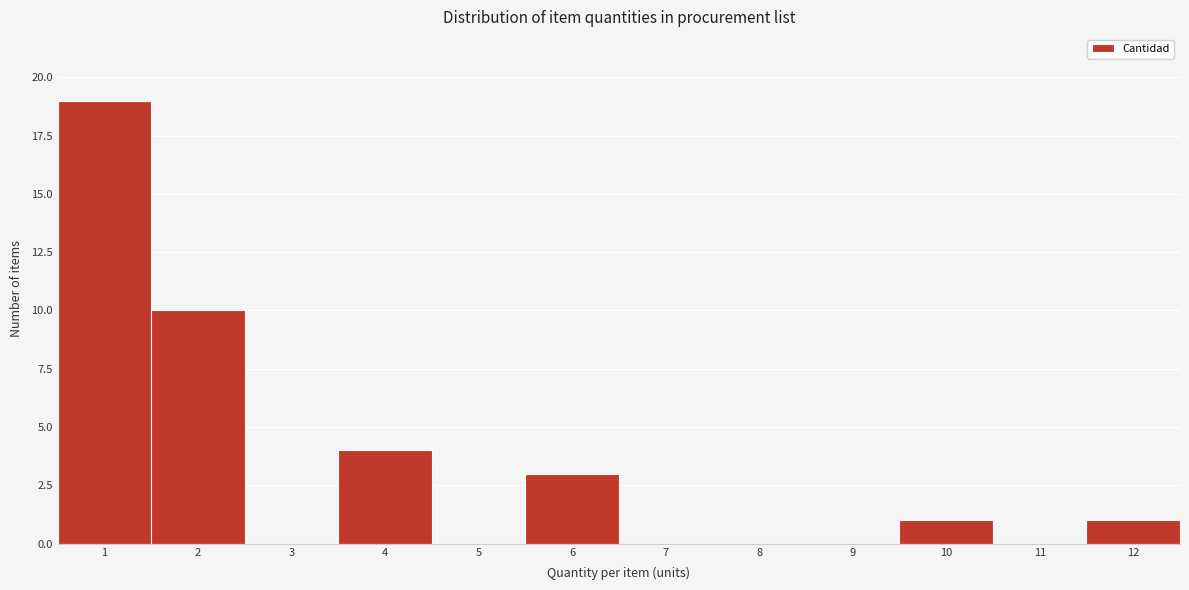

Reading left to right, extract all data points from this chart.

1=19	2=10	3=0	4=4	5=0	6=3	7=0	8=0	9=0	10=1	11=0	12=1